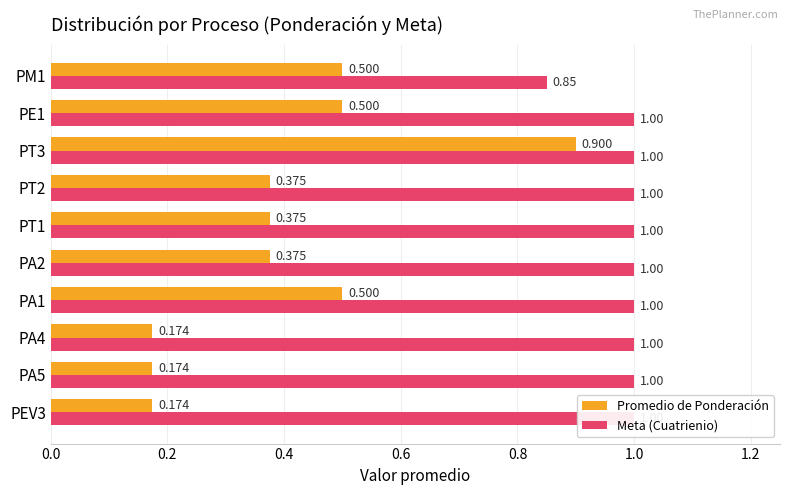

Does the chart contain stacked bars?

No